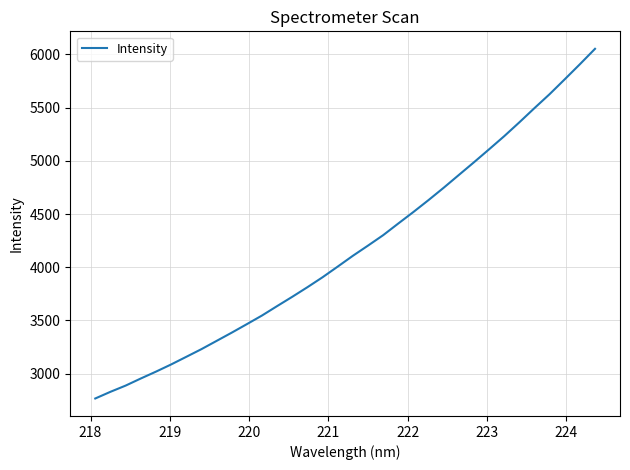

What is the maximum value shown in the chart?

6052.8